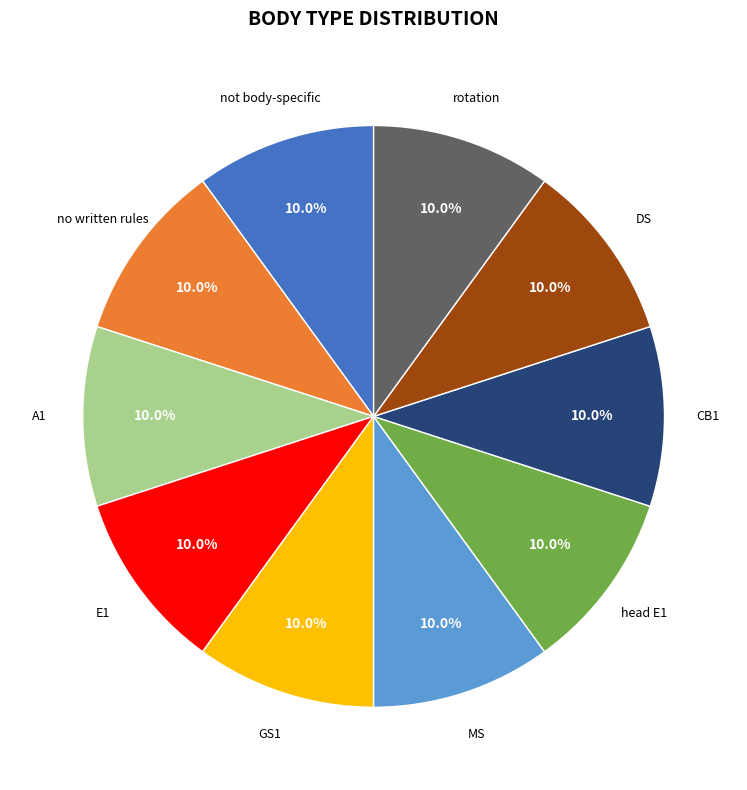

Is there a majority slice in this chart?

No